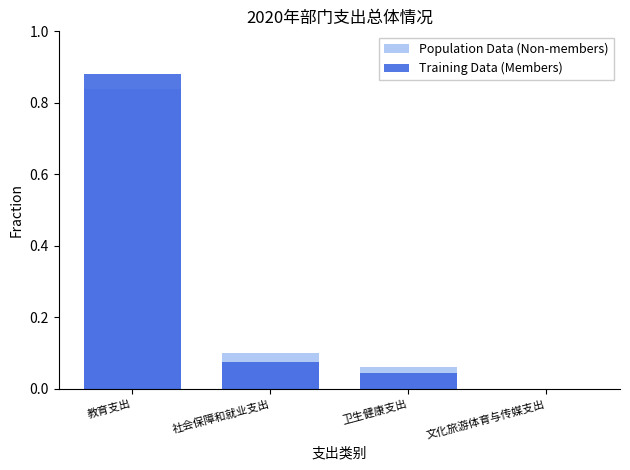

What is the value of the Population Data (Non-members) bar at the 3rd from the left?

0.1